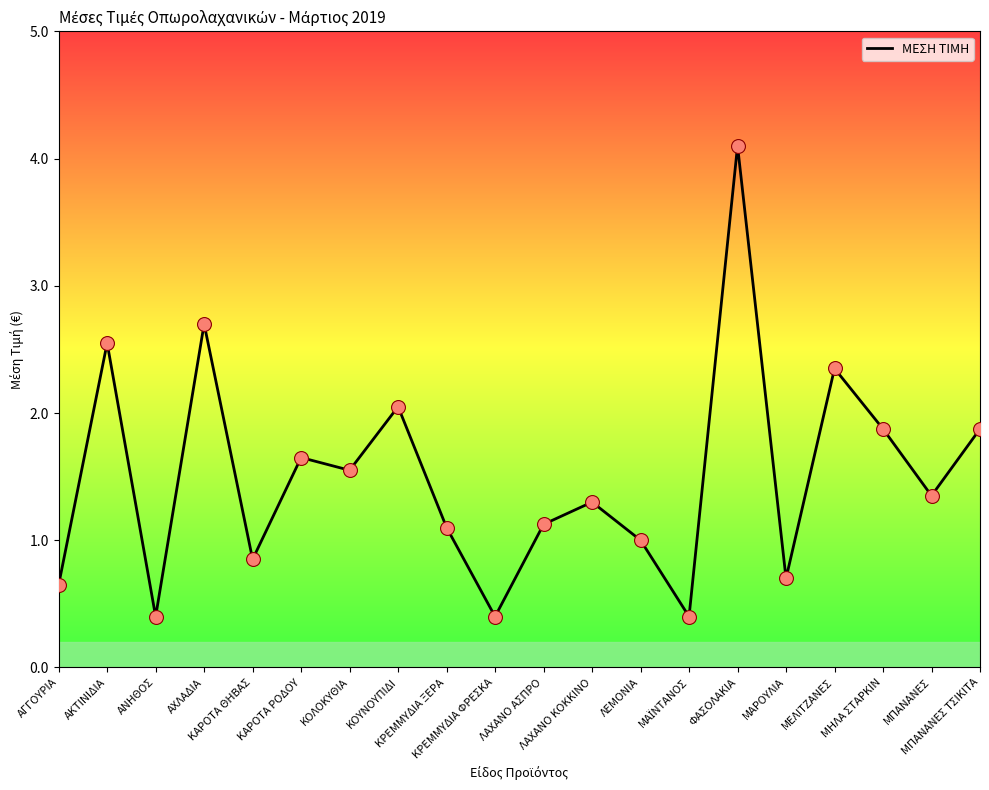

Approximately how many times larger is the value at ΛΑΧΑΝΟ ΚΟΚΚΙΝΟ compared to ΦΑΣΟΛΑΚΙΑ?

0.3